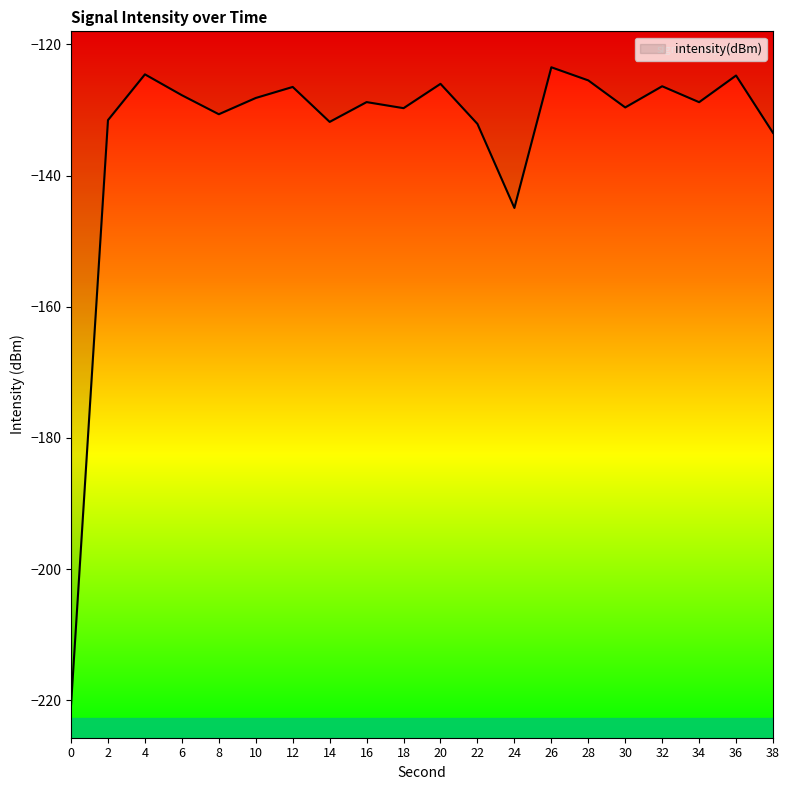

True or false: the data shows -127.7 at 6.

True